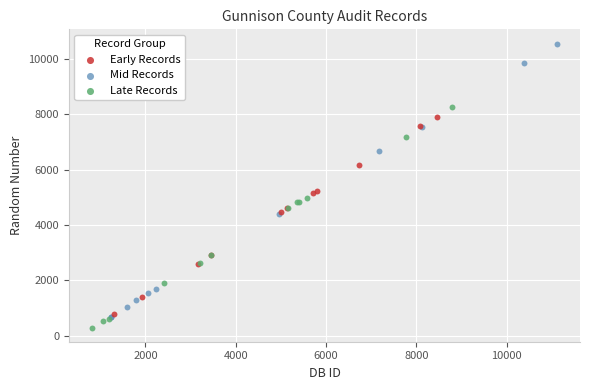

What are all the series names shown in the legend?

Early Records, Mid Records, Late Records